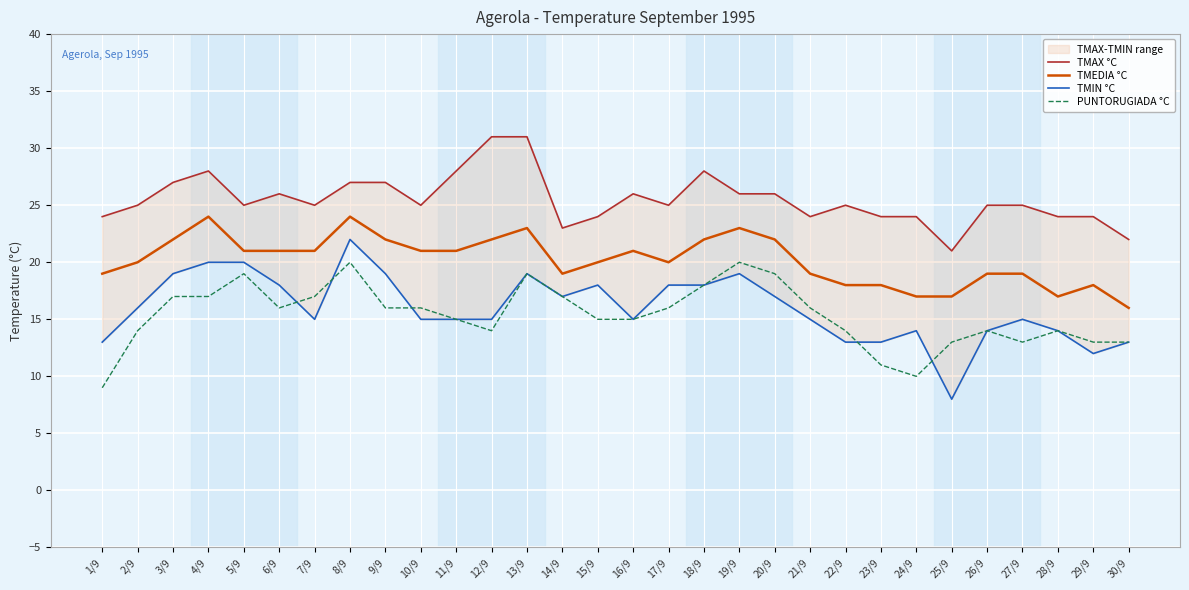

What is the minimum value for TMEDIA °C?

16